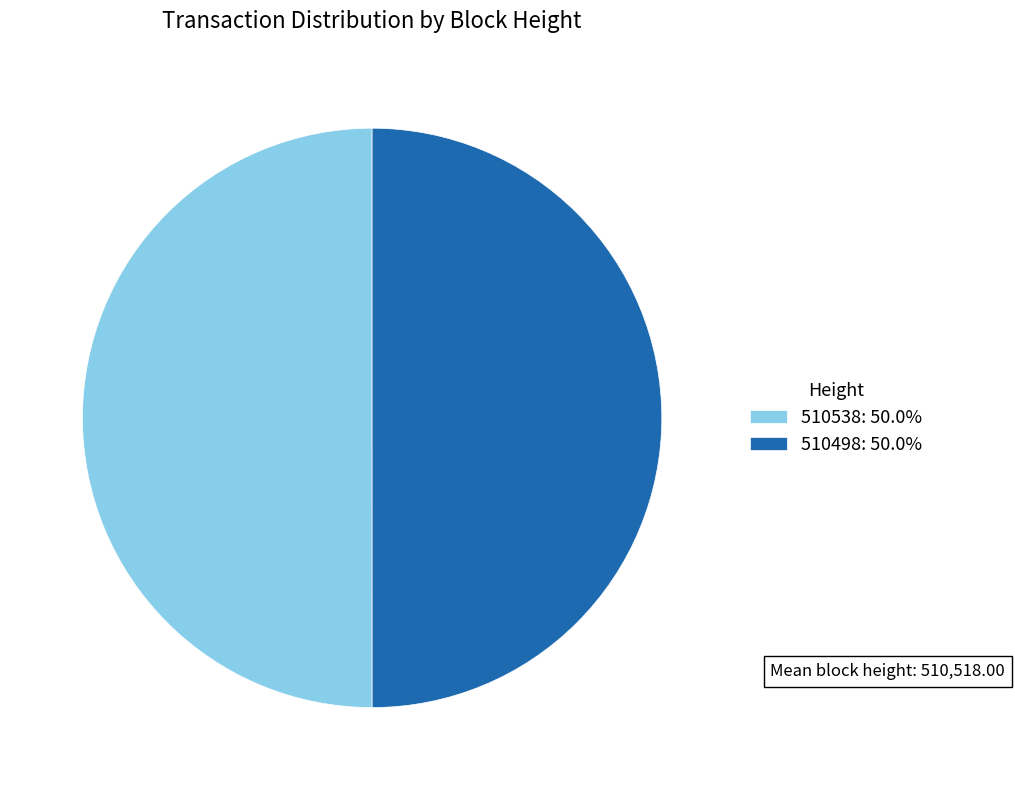

What is the ratio of the value at 510498: 50.0% to the value at 510538: 50.0%?

1.0